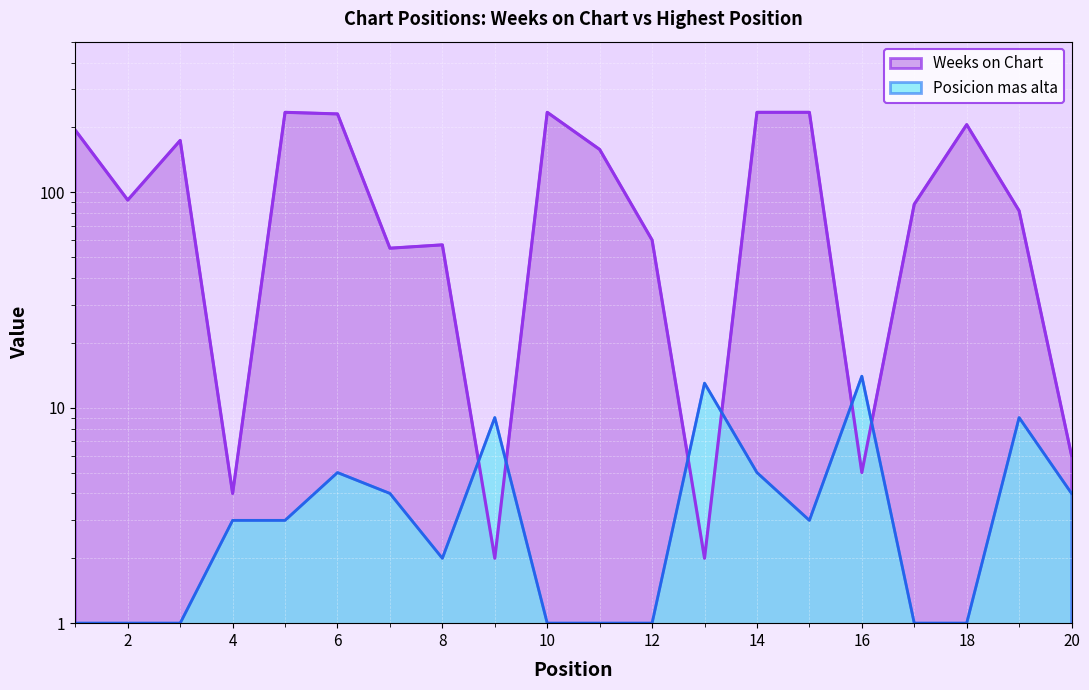

What is the minimum value for Posicion mas alta?

1